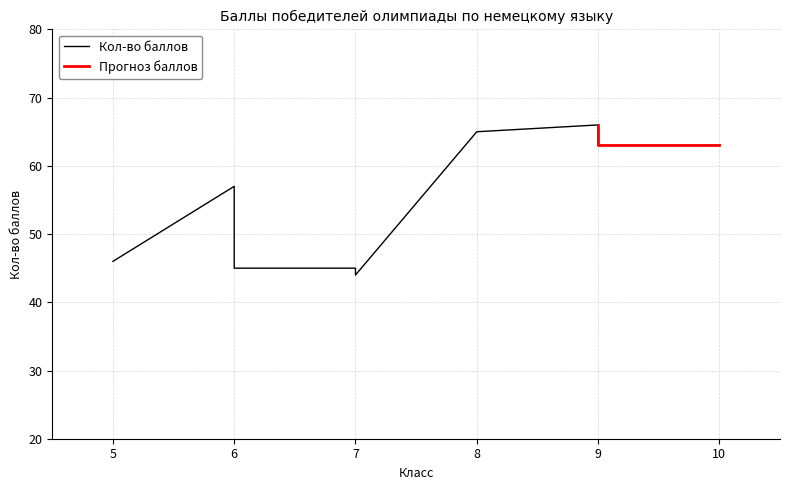

Which category has the highest value across all series?

9